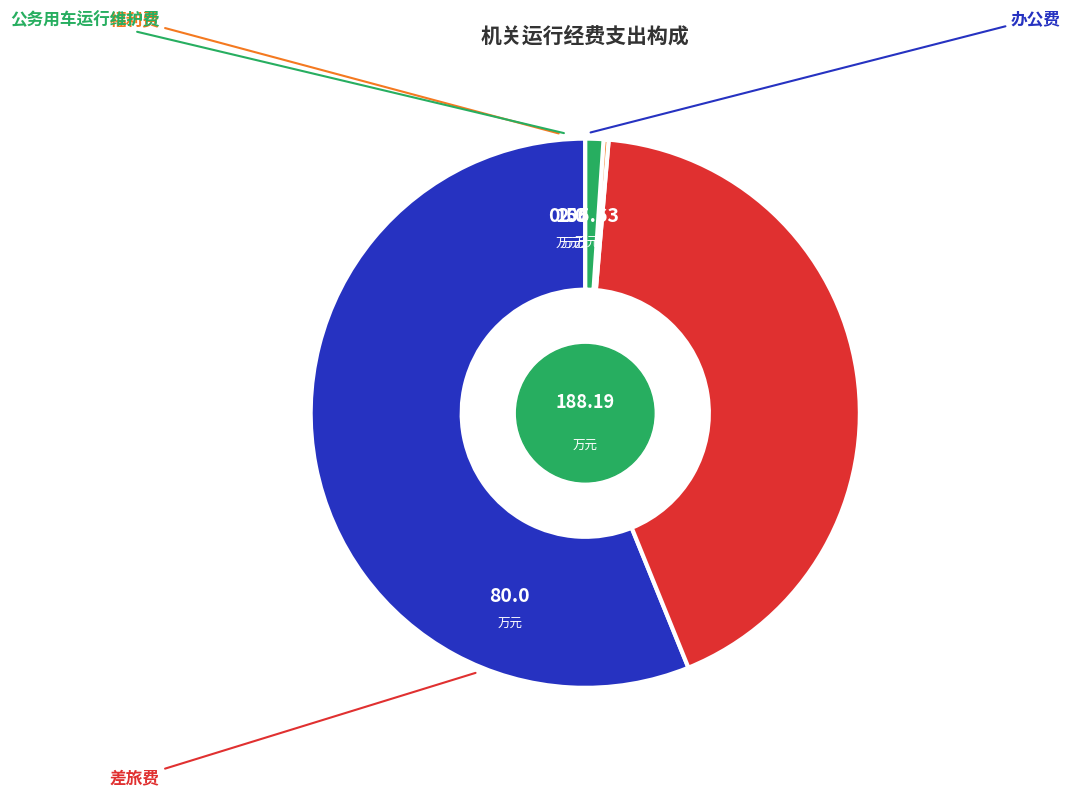

Is there a majority slice in this chart?

Yes